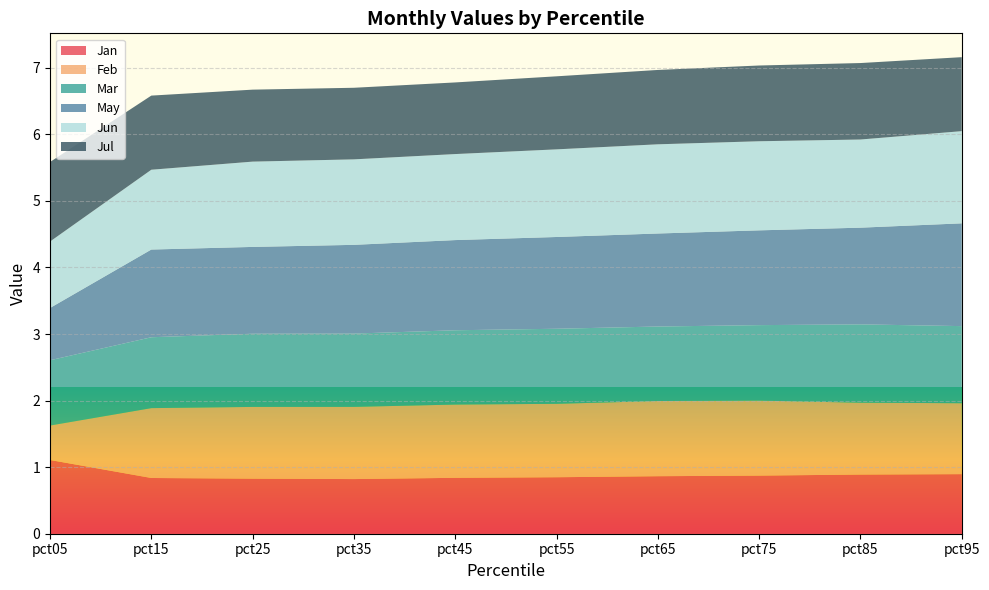

Reading right to left, extract all data points from this chart.

Jan: 0.9	0.9	0.9	0.9	0.8	0.8	0.8	0.8	0.8	1.1
Feb: 1.1	1.1	1.1	1.1	1.1	1.1	1.1	1.1	1.0	0.5
Mar: 1.2	1.2	1.1	1.1	1.1	1.1	1.1	1.1	1.1	1.0
May: 1.5	1.5	1.4	1.4	1.4	1.4	1.3	1.3	1.3	0.8
Jun: 1.4	1.3	1.3	1.3	1.3	1.3	1.3	1.3	1.2	1.0
Jul: 1.1	1.1	1.1	1.1	1.1	1.1	1.1	1.1	1.1	1.2